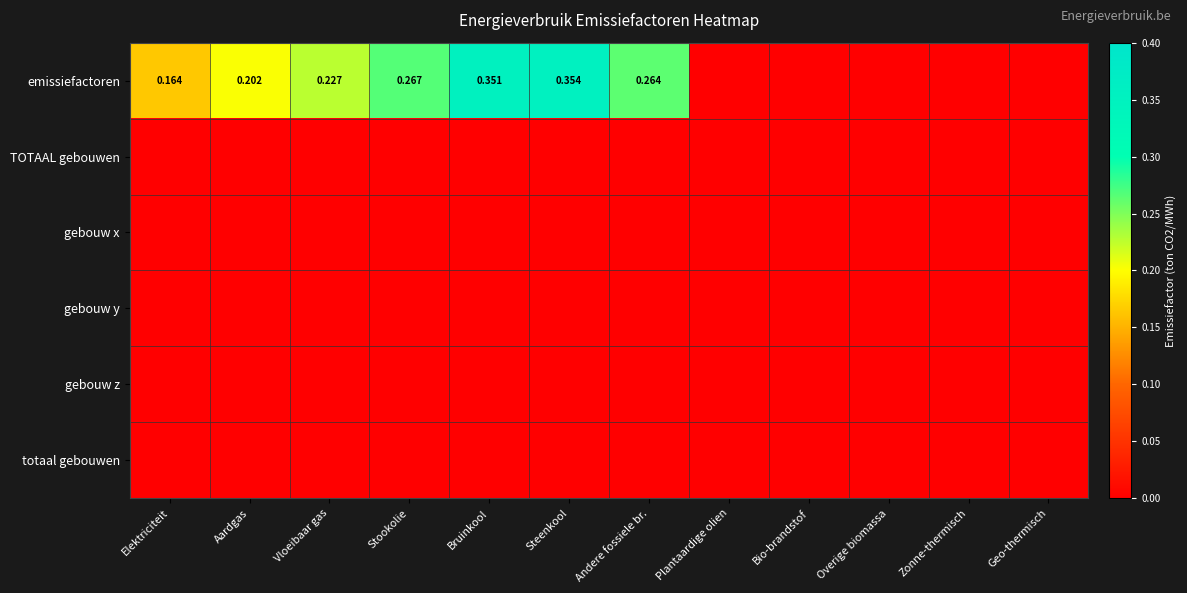

Is the value of gebouw y at Elektriciteit greater than the value of emissiefactoren at Aardgas?

No